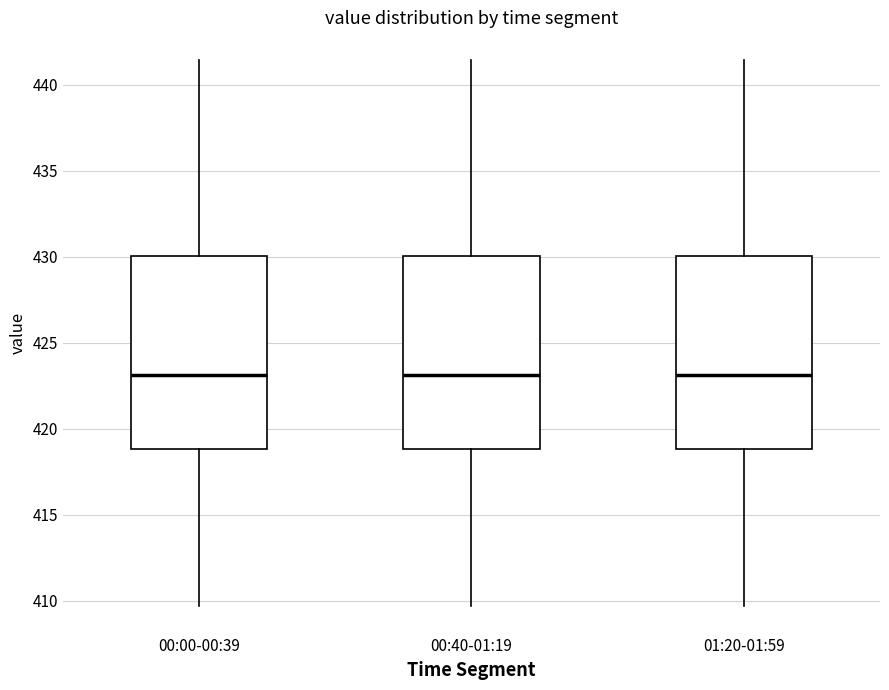

Where does the upper whisker of the box for 00:00-00:39 end on the y-axis? The values are not printed on the chart, so give them approximately, as read against the axis.

441.5